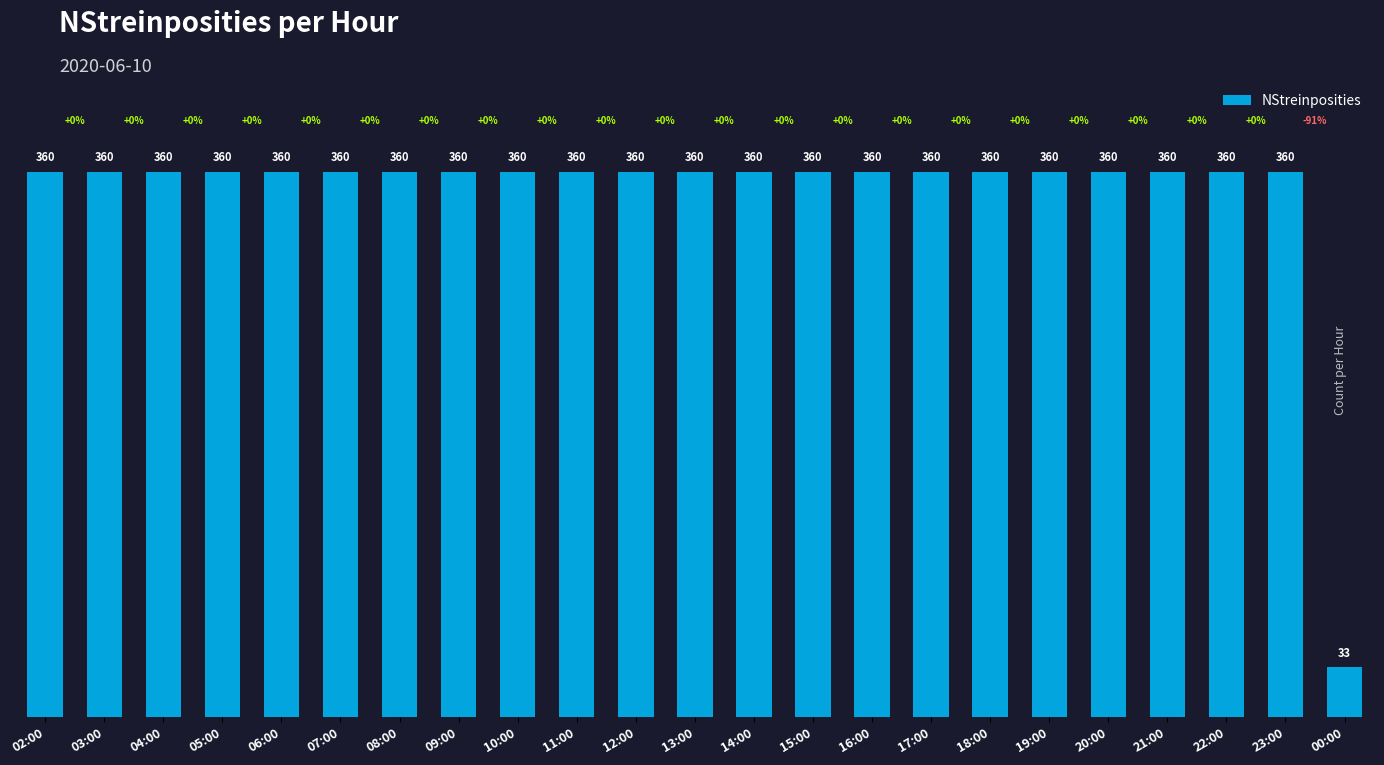

What is the maximum value shown in the chart?

360